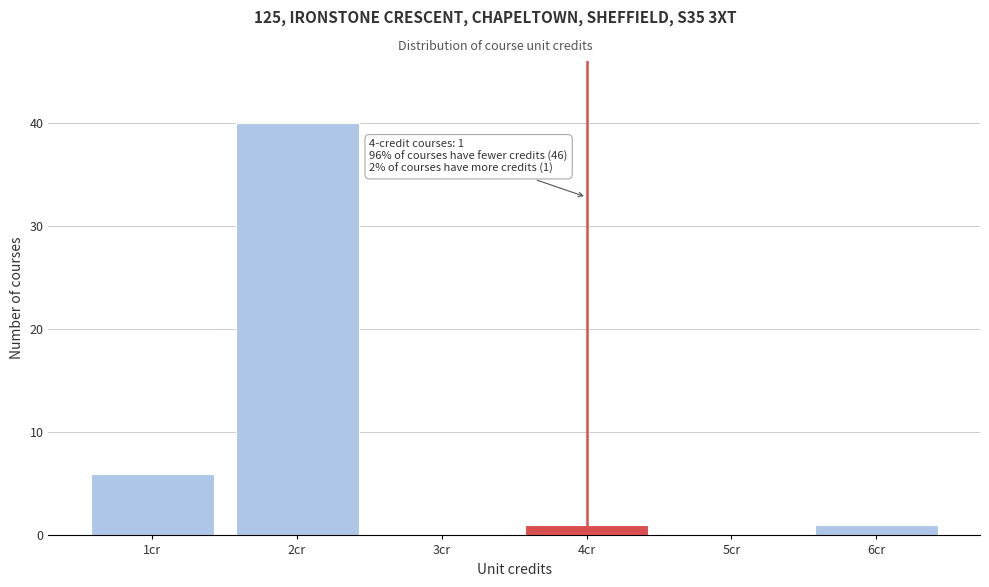

Which range on the x-axis has the tallest bar?

1.5 to 2.5